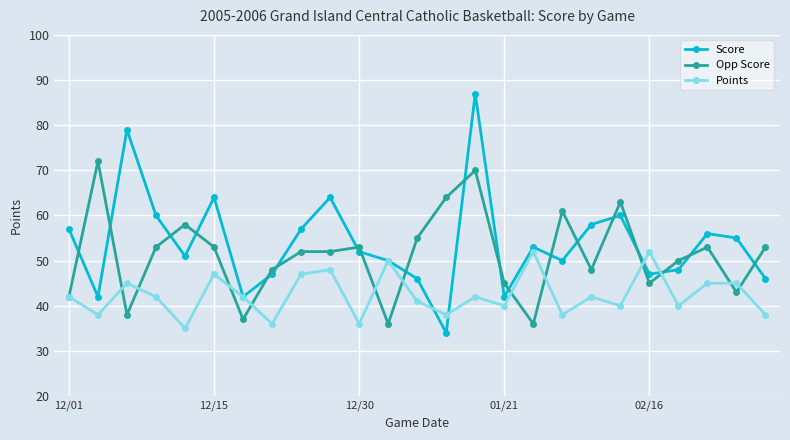

What is the value of the Score point at the 17th from the left?

53